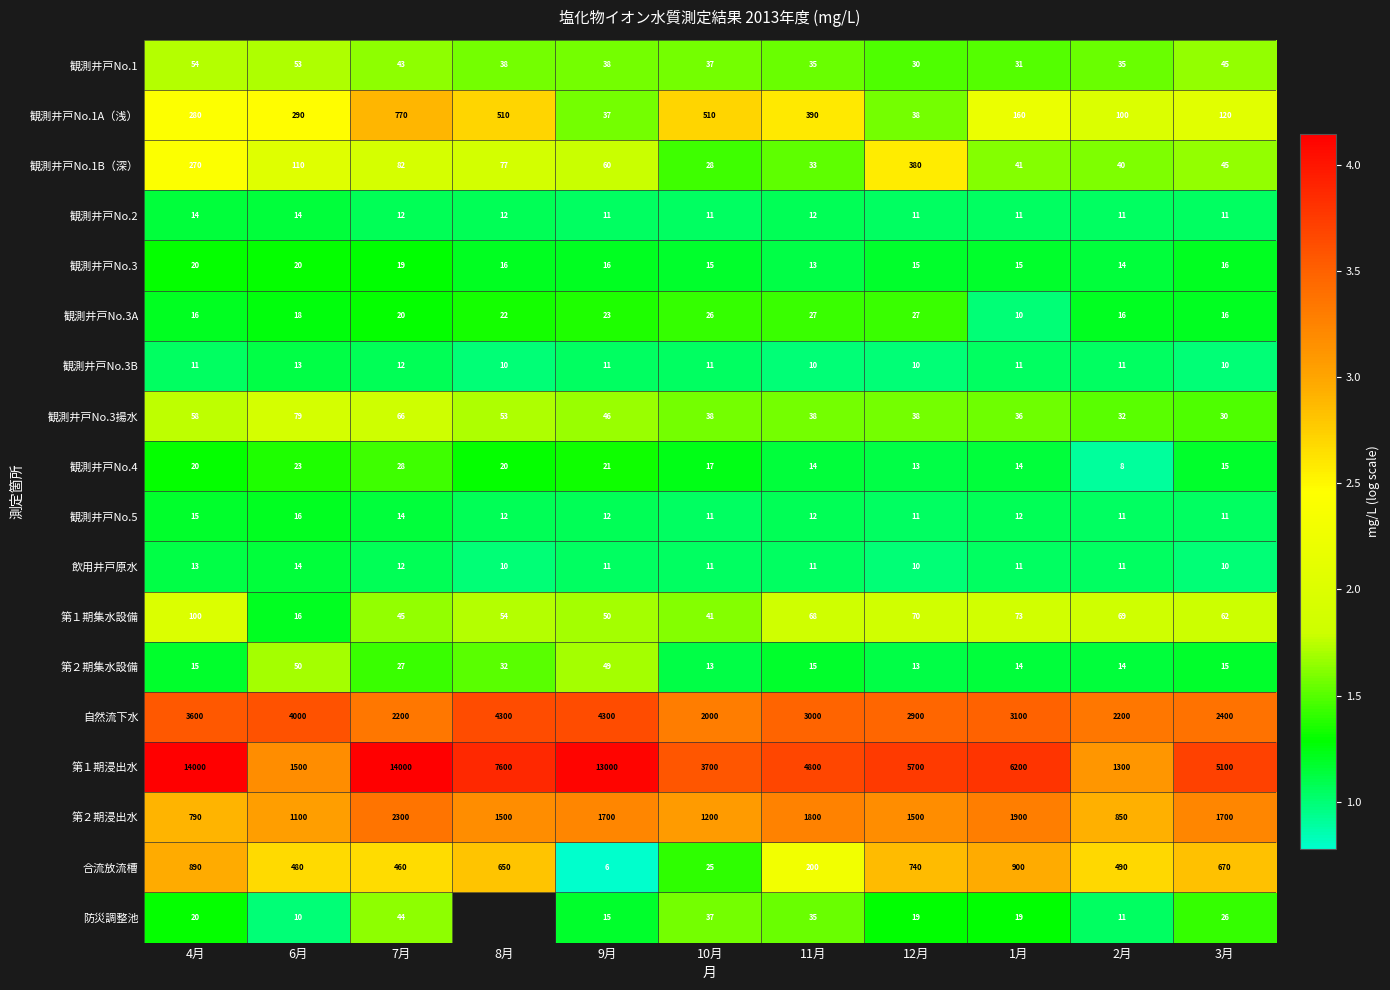

How many values in the 観測井戸No.2 series exceed 11?

5